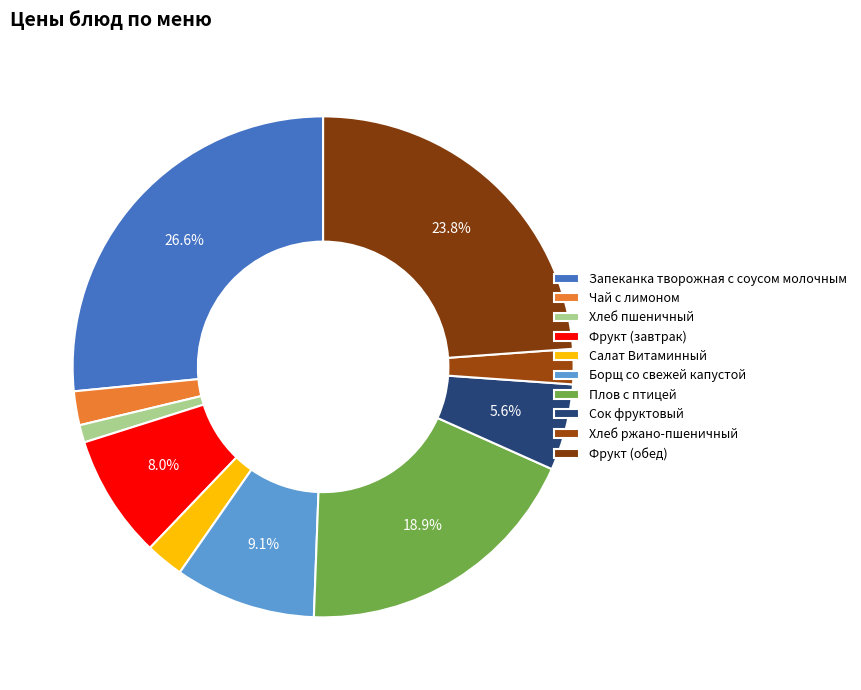

Is it true that Фрукт (завтрак) is 18% of the pie?

False